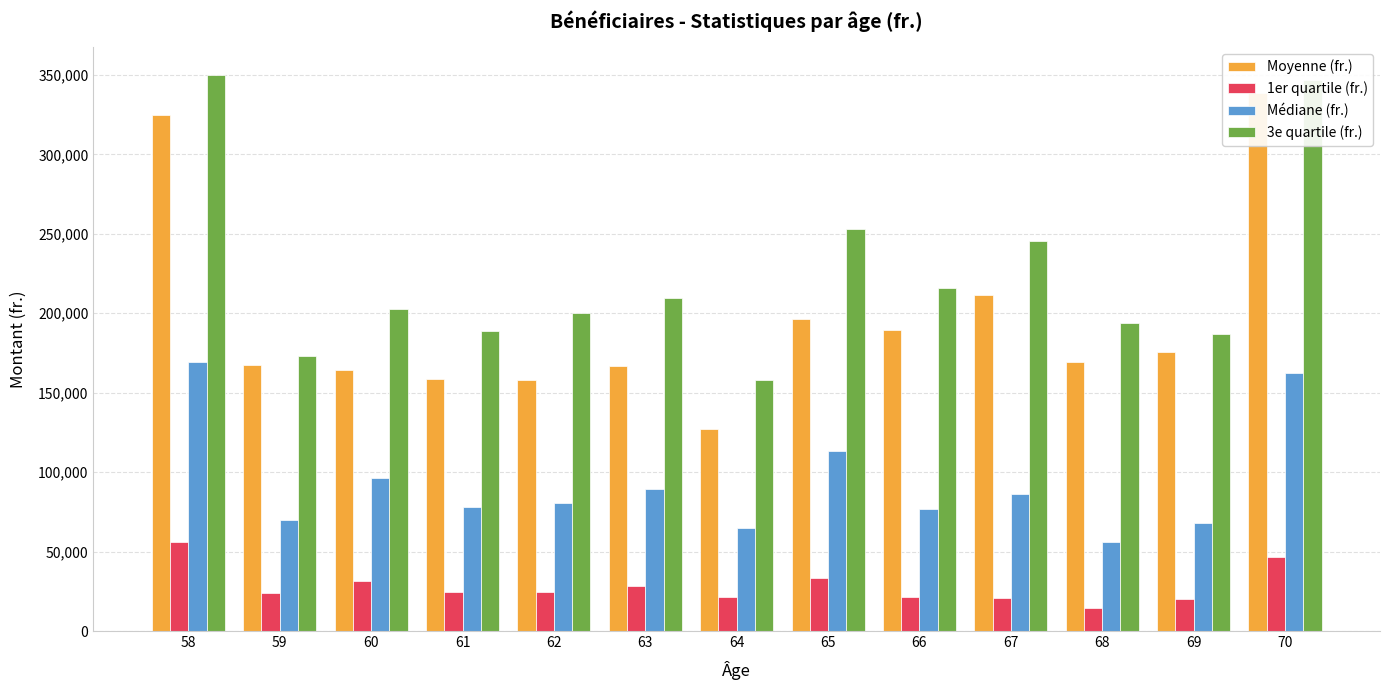

Which category has the highest value in the Moyenne (fr.) series?

70